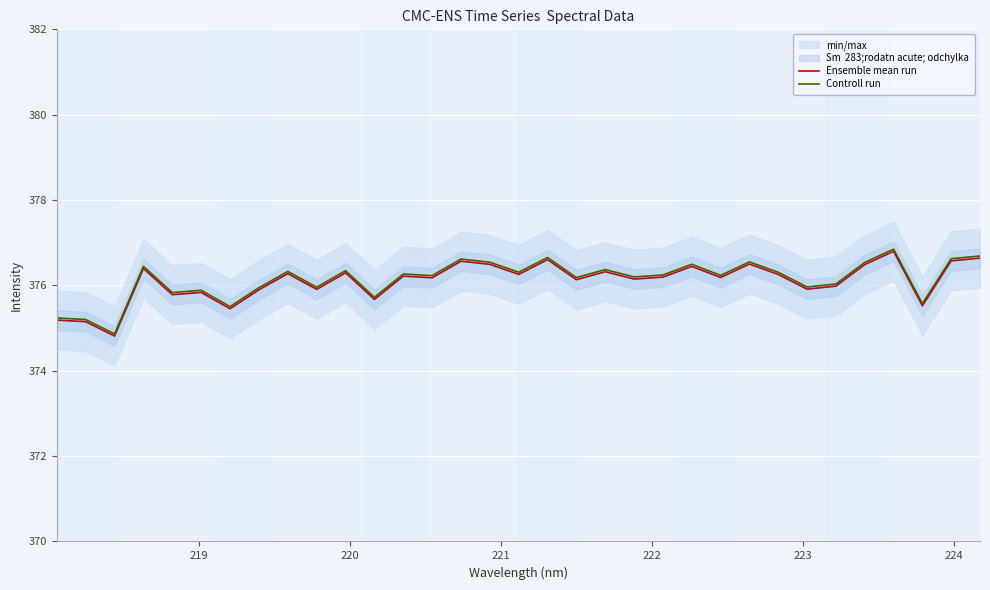

What is the lowest value of the Controll run series?

374.9